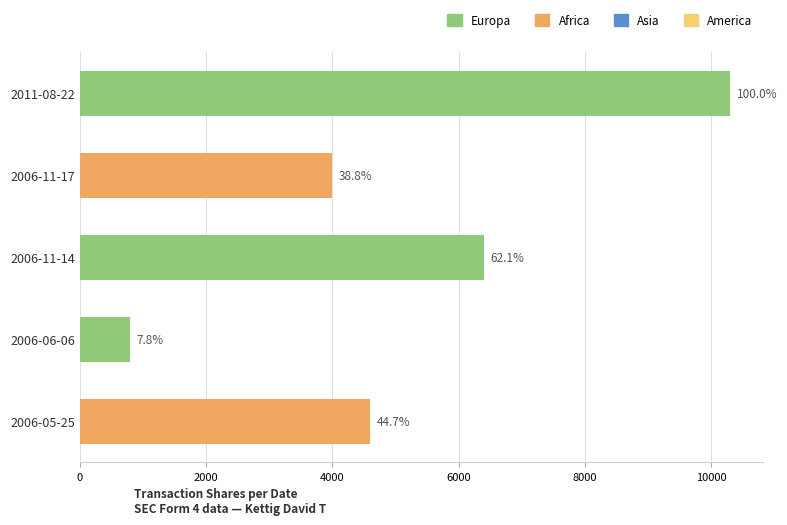

What is the difference between the second highest and second lowest values?

2400